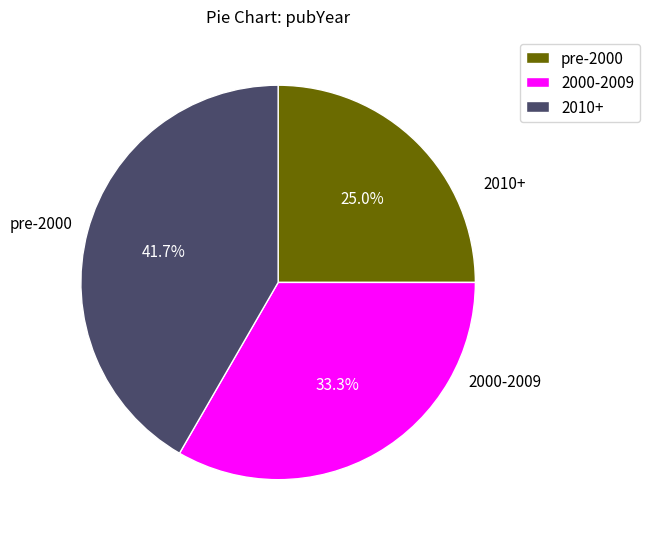

How many segments does this pie chart have?

3